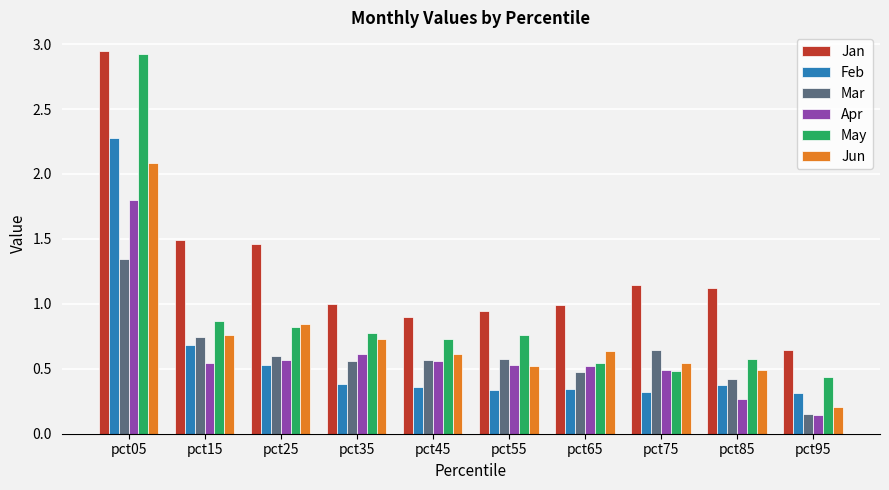

Where is Mar nearest to the value 0?

pct95